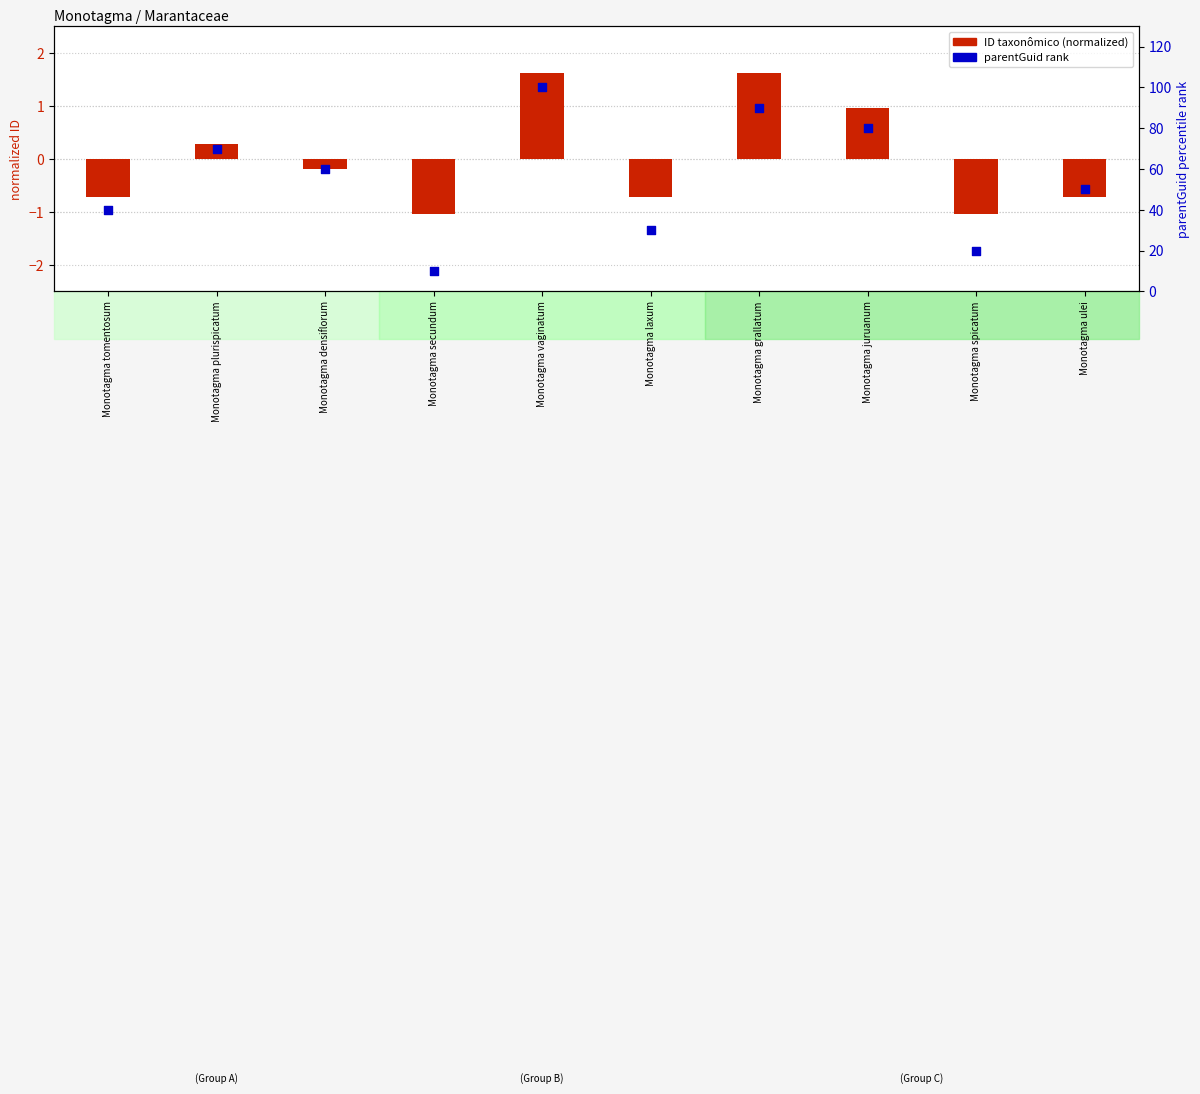

Which series has the largest Y range (max minus min)?

parentGuid rank